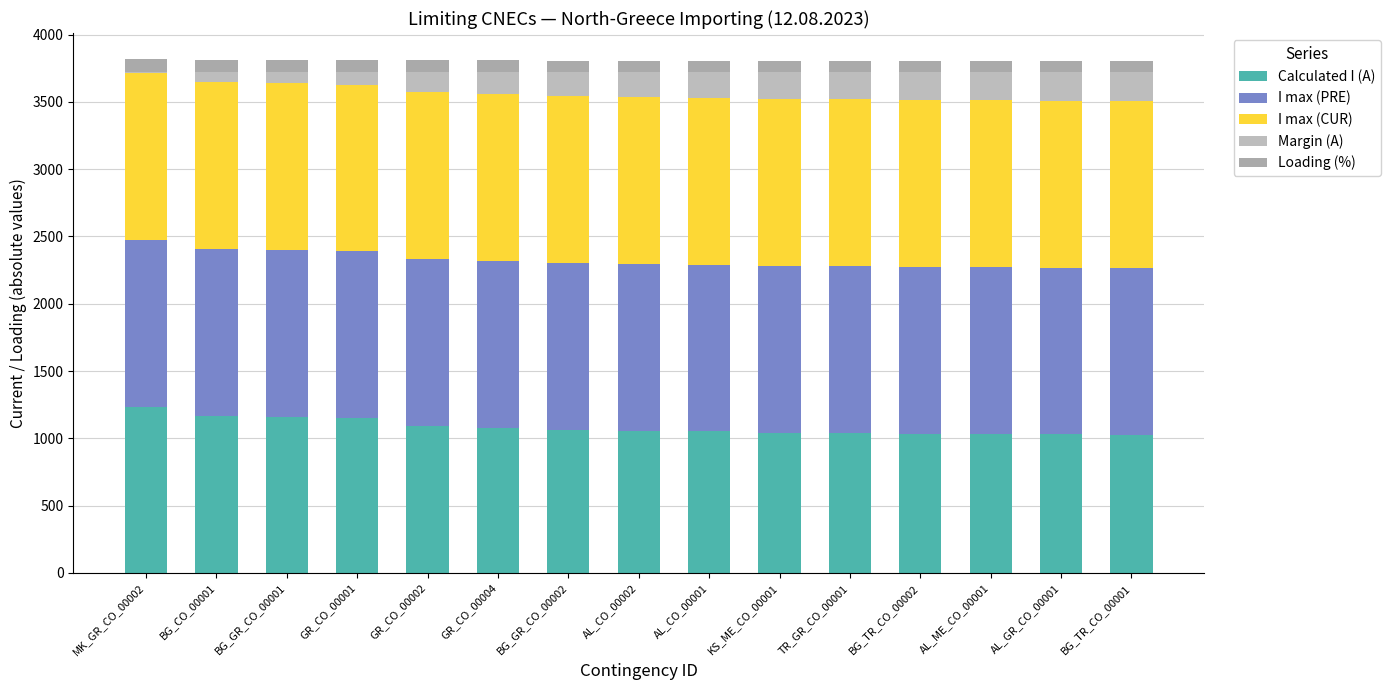

What is the average value of the Margin (A) series?

157